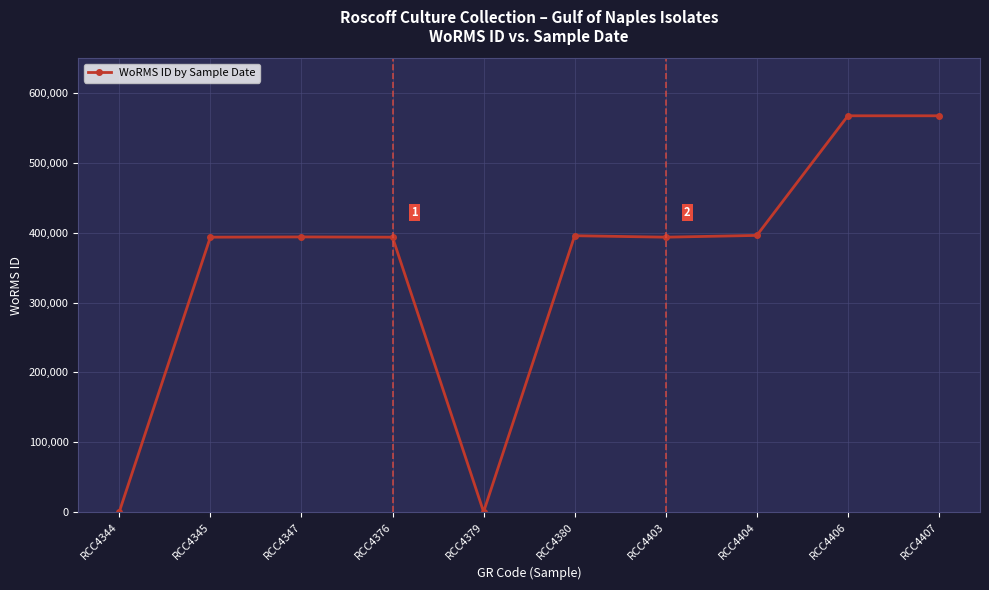

Is it true that the value at RCC4380 is 711444?

False